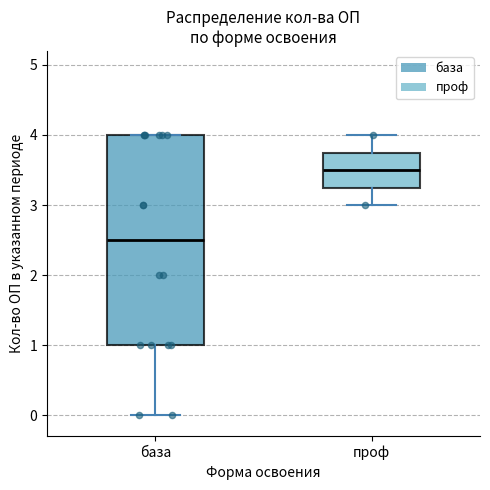

Reading left to right, read every box against the y-axis: the position of its median line, the range the box covers, and the ends of its whiskers. The values are not printed on the chart, so give them approximately, as read against the axis.

база: median 2.5, box 1.0 to 4.0, whiskers 0.0 to 4.0
проф: median 3.5, box 3.3 to 3.8, whiskers 3.0 to 4.0